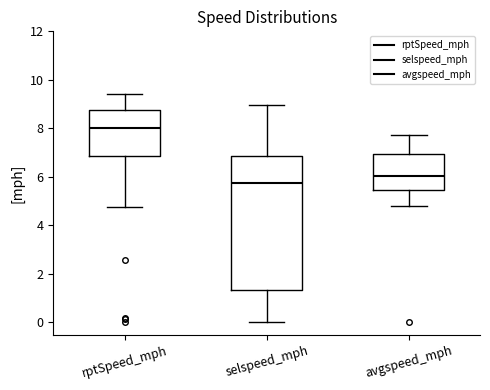

Reading left to right, transcribe this box plot: for each box, give where its median line is, the range the box spans, and where its two whiskers end, as read against the y-axis. The values are not printed on the chart, so give them approximately, as read against the axis.

rptSpeed_mph: median 8.0, box 6.8 to 8.8, whiskers 4.8 to 9.4
selspeed_mph: median 5.8, box 1.4 to 6.8, whiskers 0.0 to 9.0
avgspeed_mph: median 6.0, box 5.4 to 7.0, whiskers 4.8 to 7.8